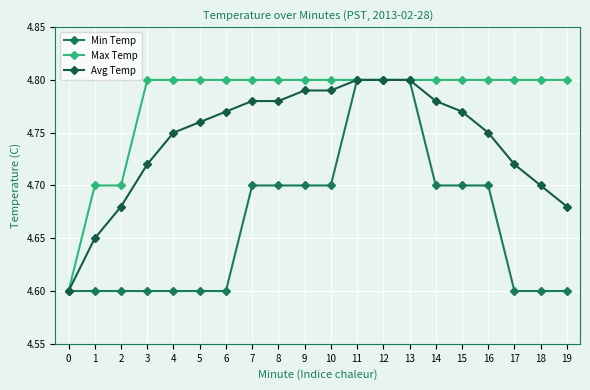

How many data points does each series have?

20